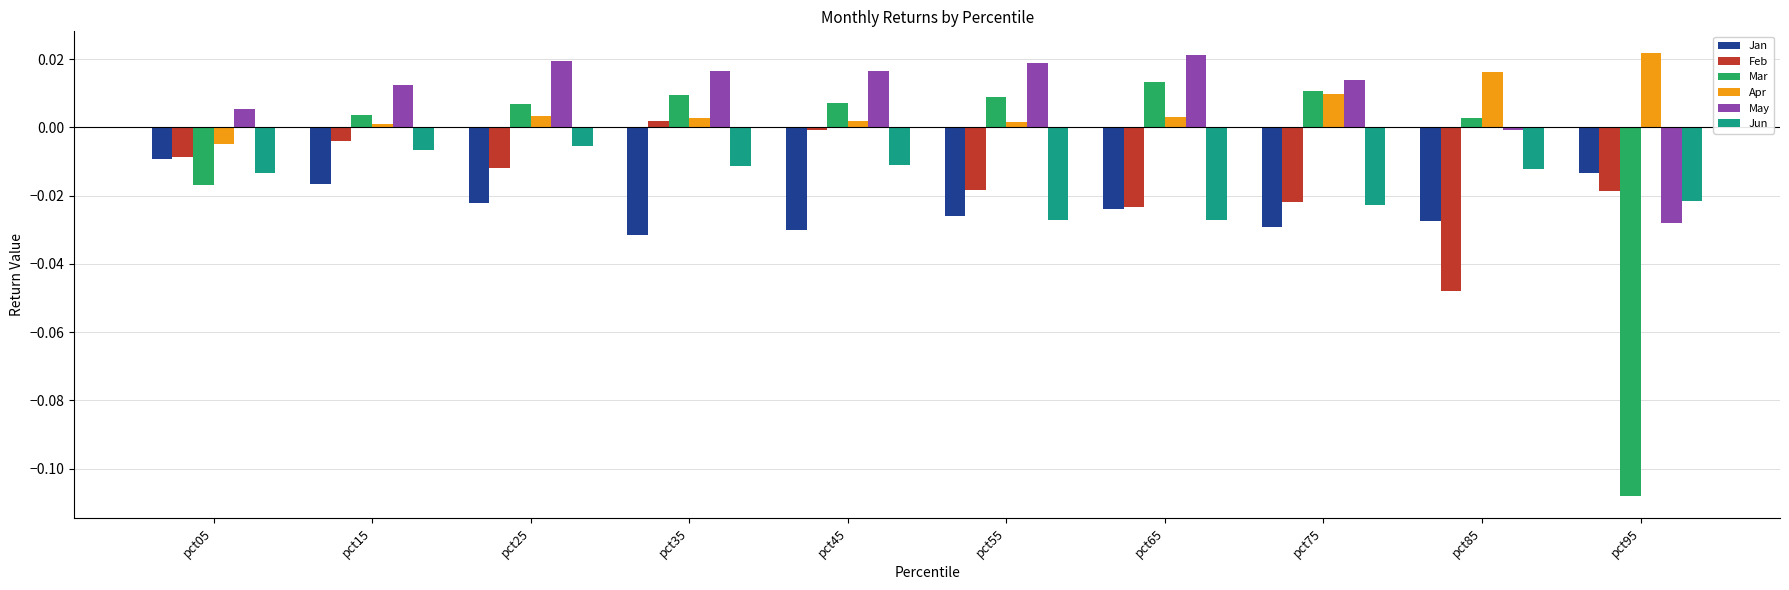

True or false: Feb has a value of -0.0 at pct55.

True